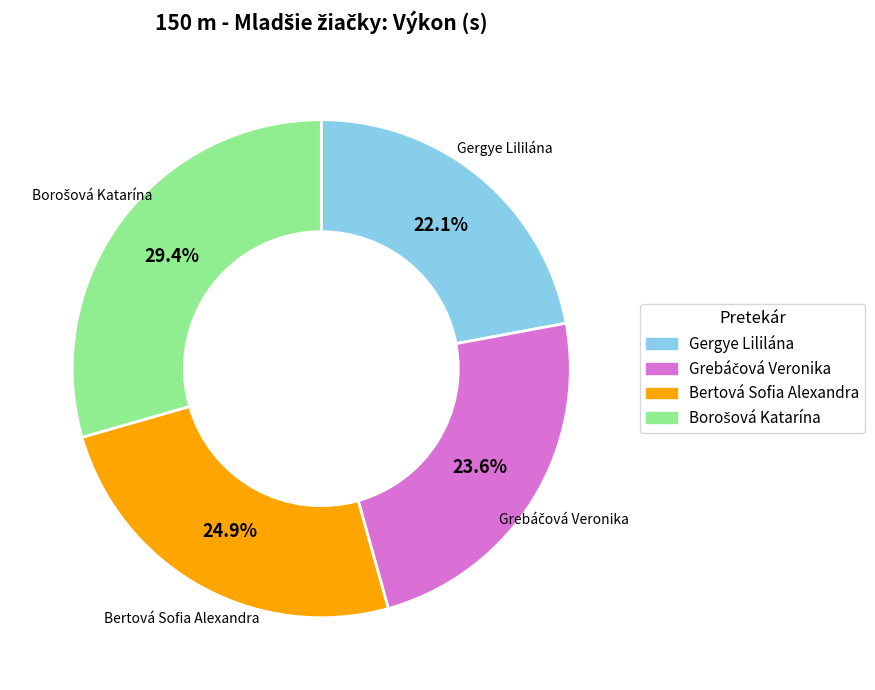

What is the ratio of the value at Gergye Lililána to the value at Bertová Sofia Alexandra?

0.9